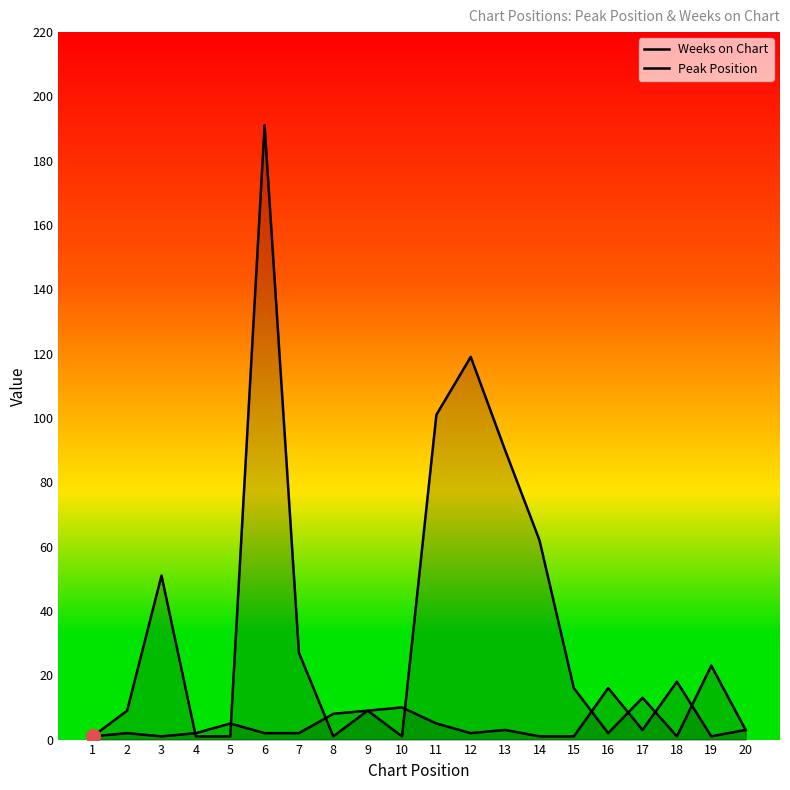

The Peak Position series shows 1 at 14. True or false?

True